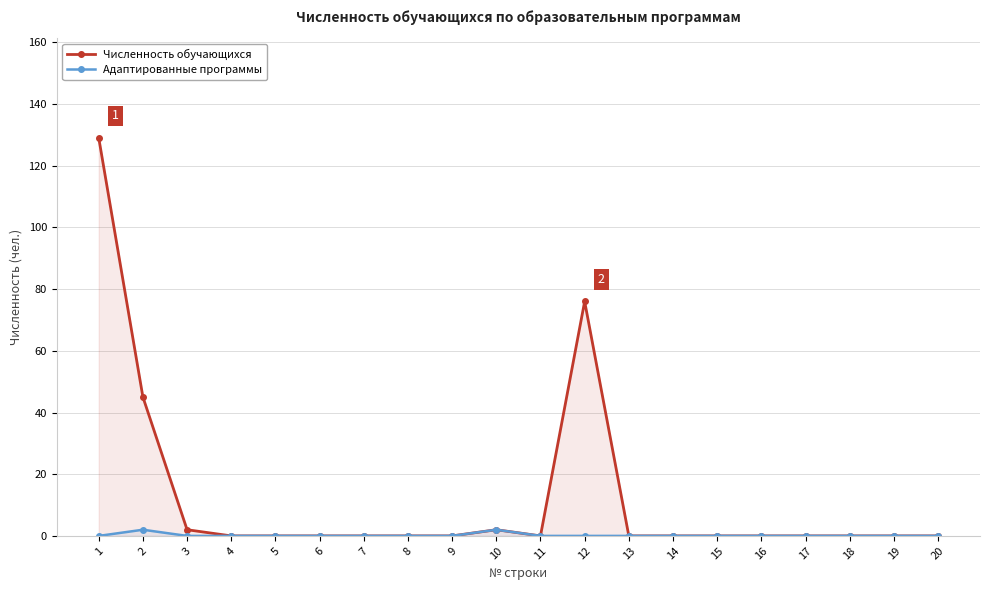

True or false: Численность обучающихся and Адаптированные программы cross at least once.

False